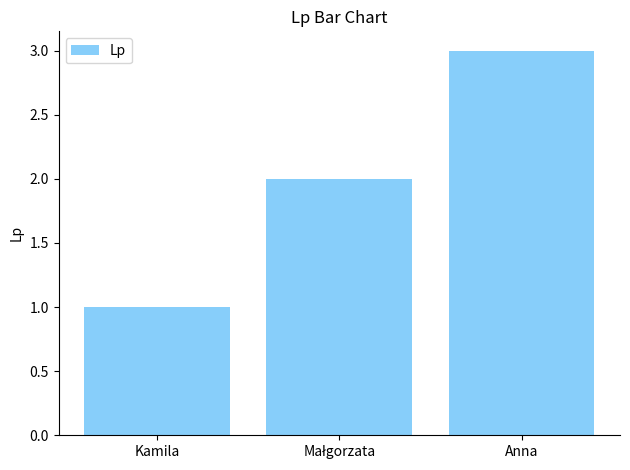

True or false: the data shows 5 at Anna.

False